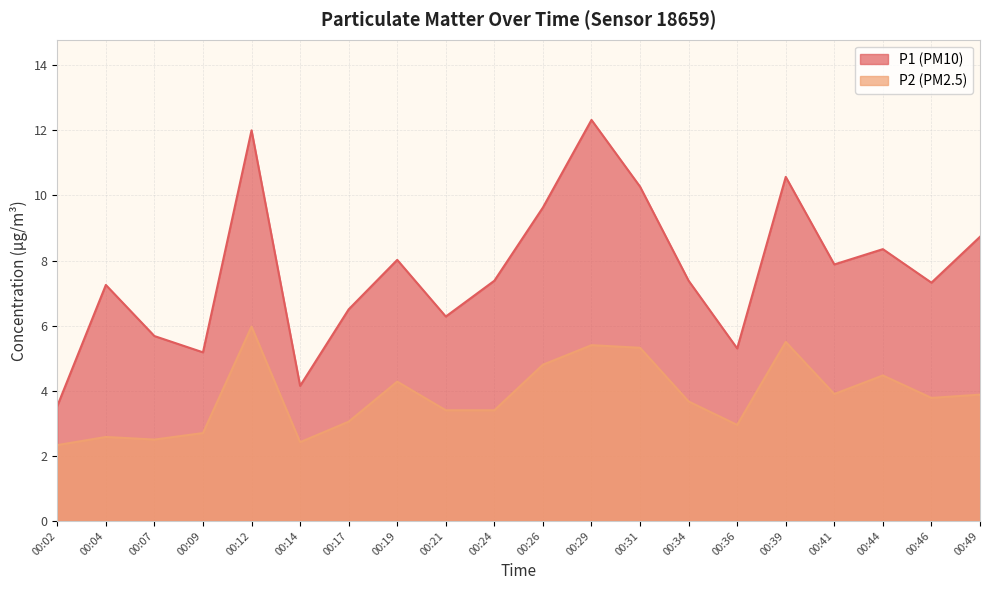

What is the value of the P1 point at the 18th from the left?

8.3